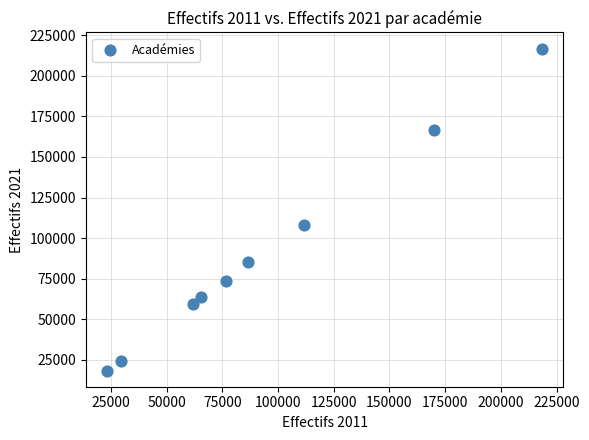

What is the average X value?

93740